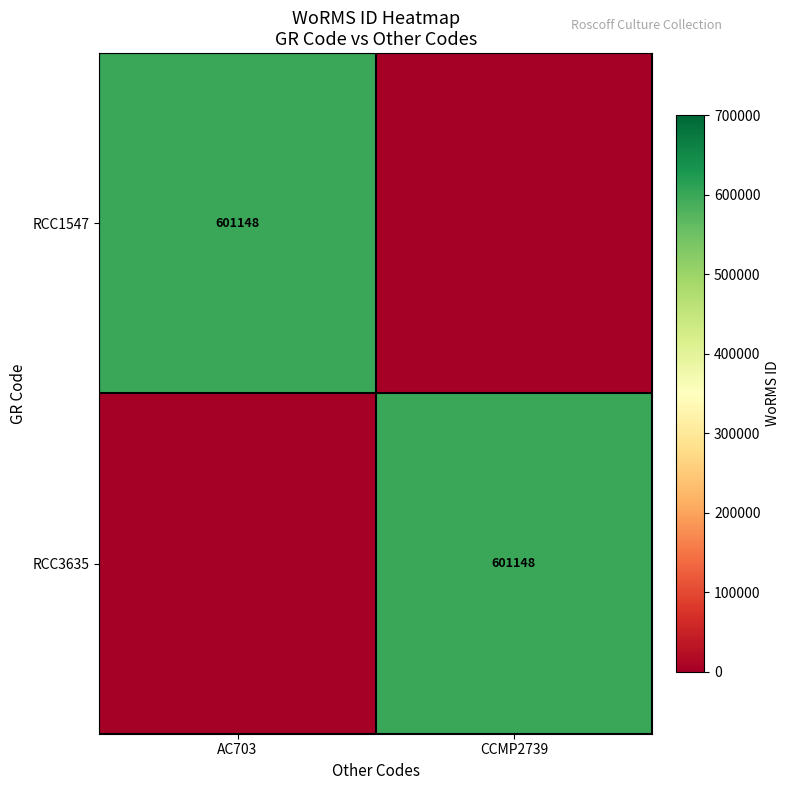

True or false: RCC3635 has a value of 601148 at CCMP2739.

True